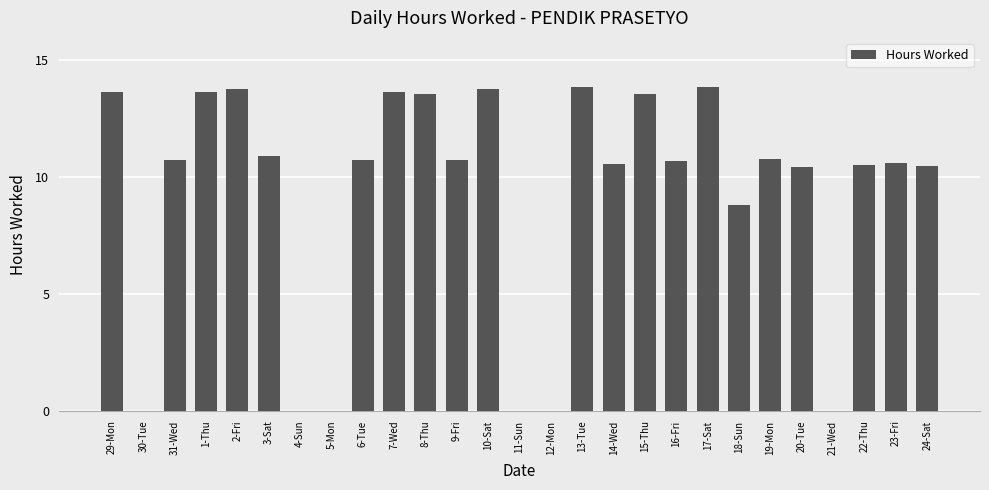

Between 13-Tue and 30-Tue, which is larger?

13-Tue